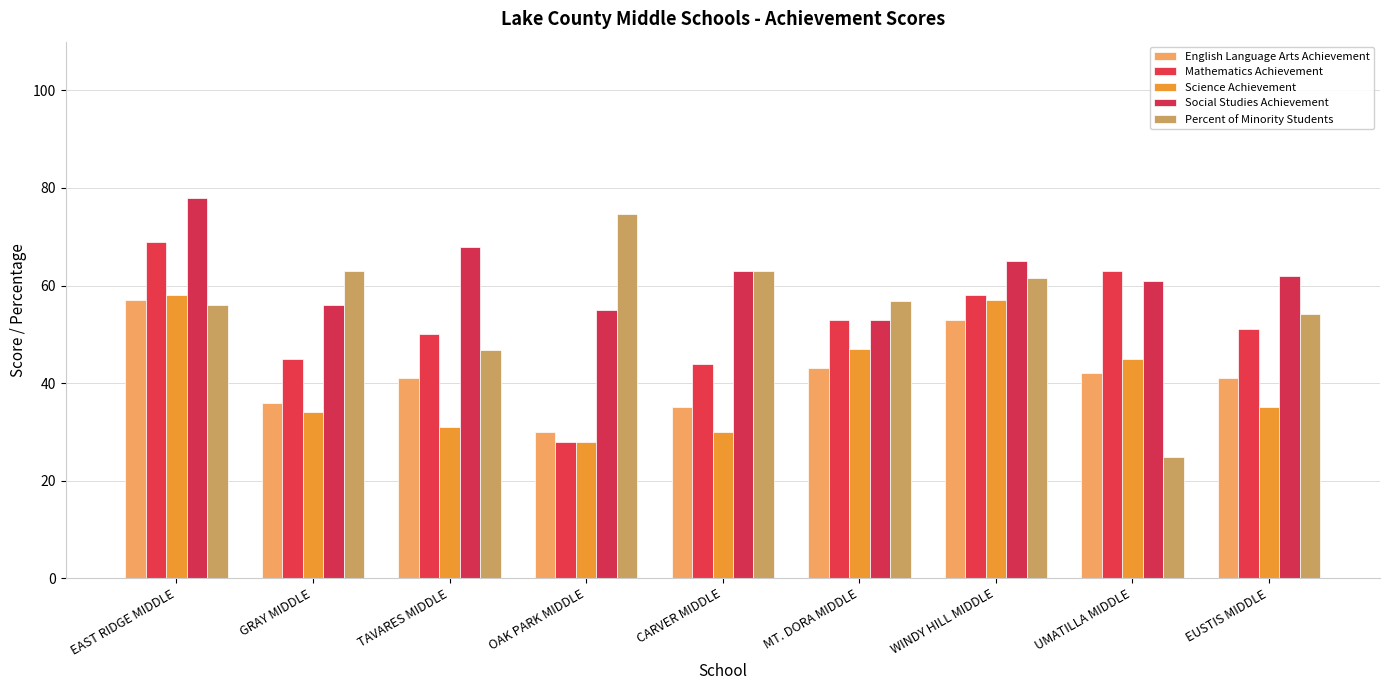

At which label does Mathematics Achievement reach its minimum?

OAK PARK MIDDLE